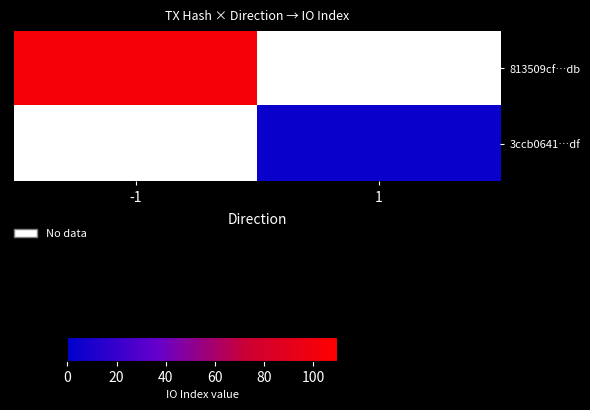

How many values in 3ccb0641…df are above zero?

1